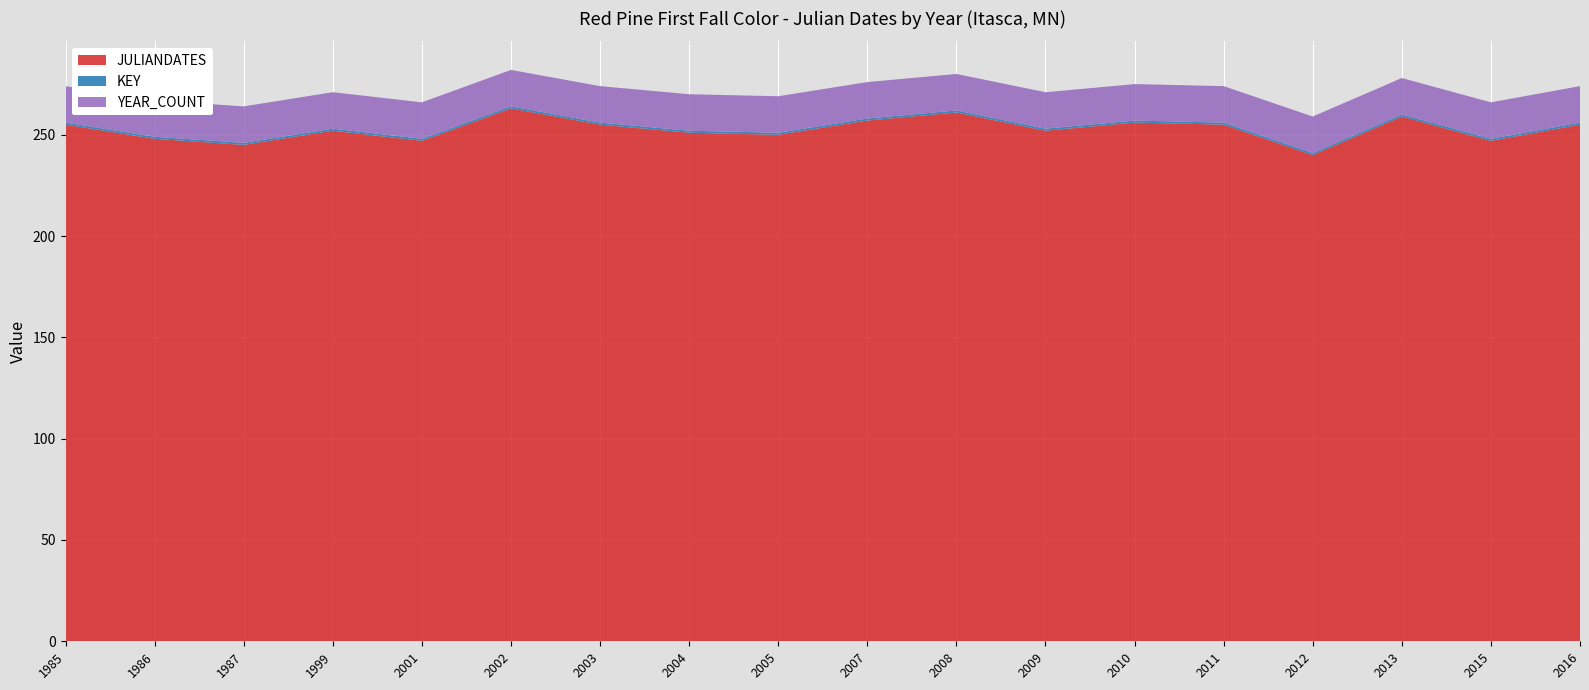

Reading left to right, transcribe all the data shown in this chart.

JULIANDATES: 255	248	245	252	247	263	255	251	250	257	261	252	256	255	240	259	247	255
KEY: 1	1	1	1	1	1	1	1	1	1	1	1	1	1	1	1	1	1
YEAR_COUNT: 18	18	18	18	18	18	18	18	18	18	18	18	18	18	18	18	18	18